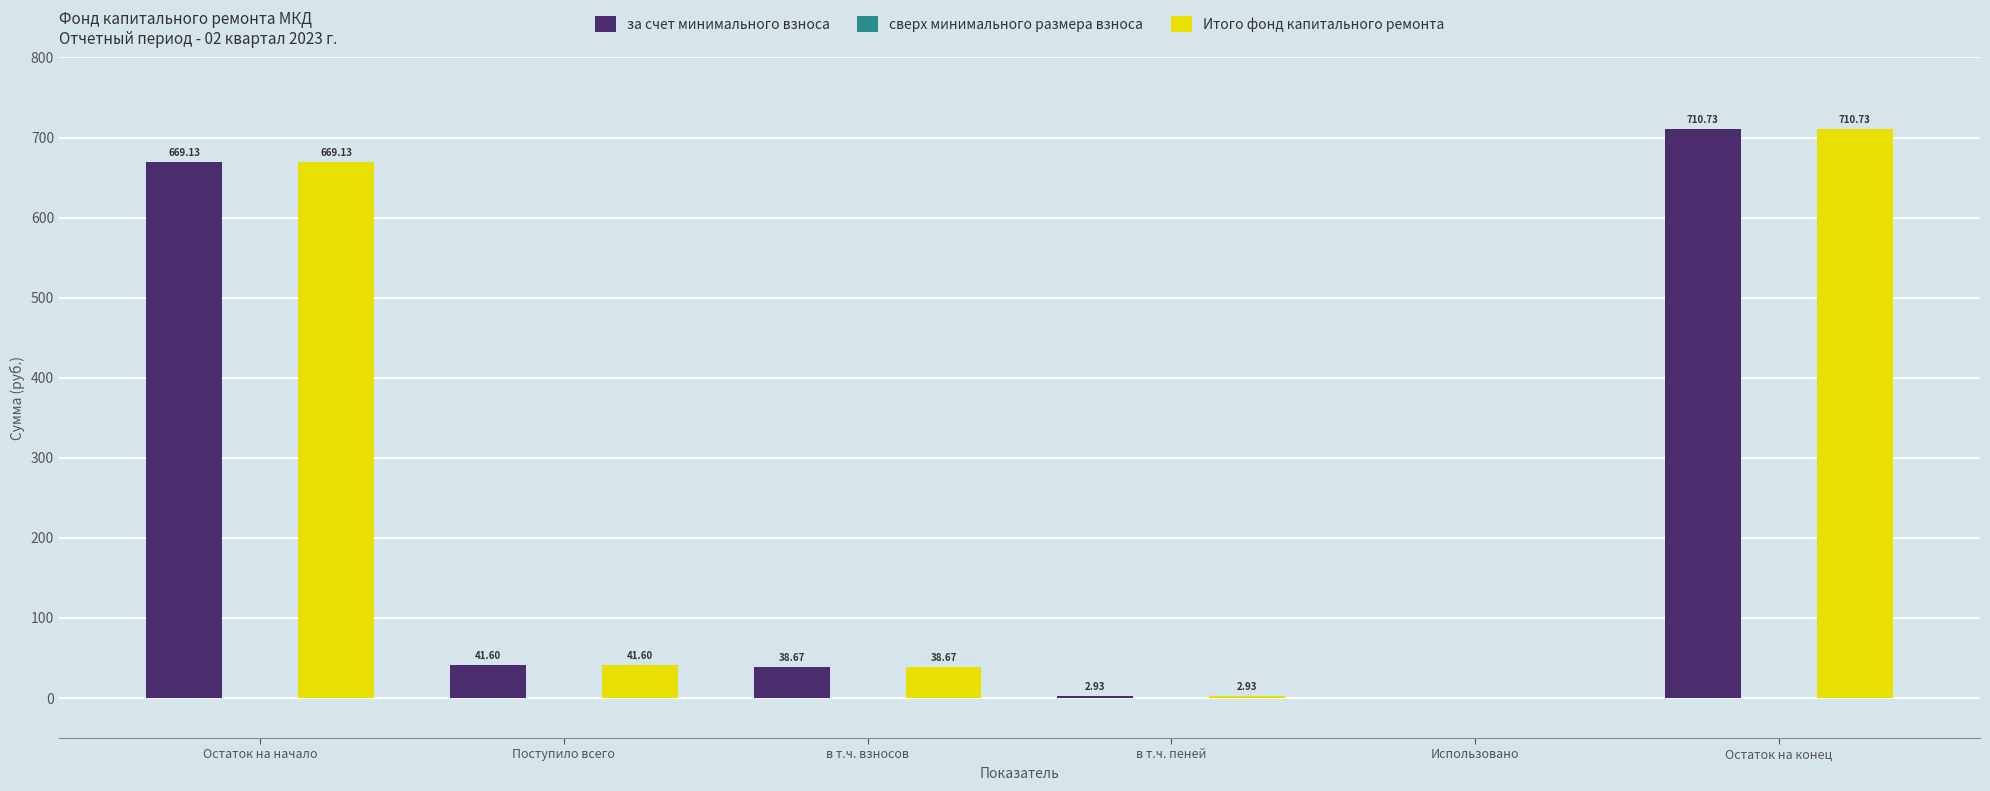

At which label does за счет минимального взноса first exceed 41?

Остаток на начало